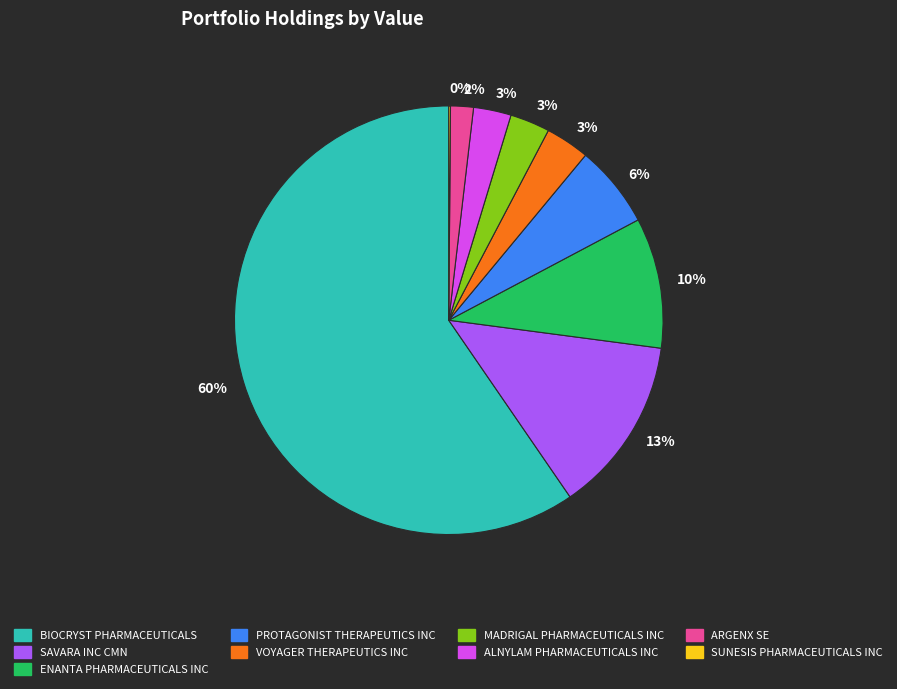

What percentage is the BIOCRYST PHARMACEUTICALS slice, to the nearest percent?

60%